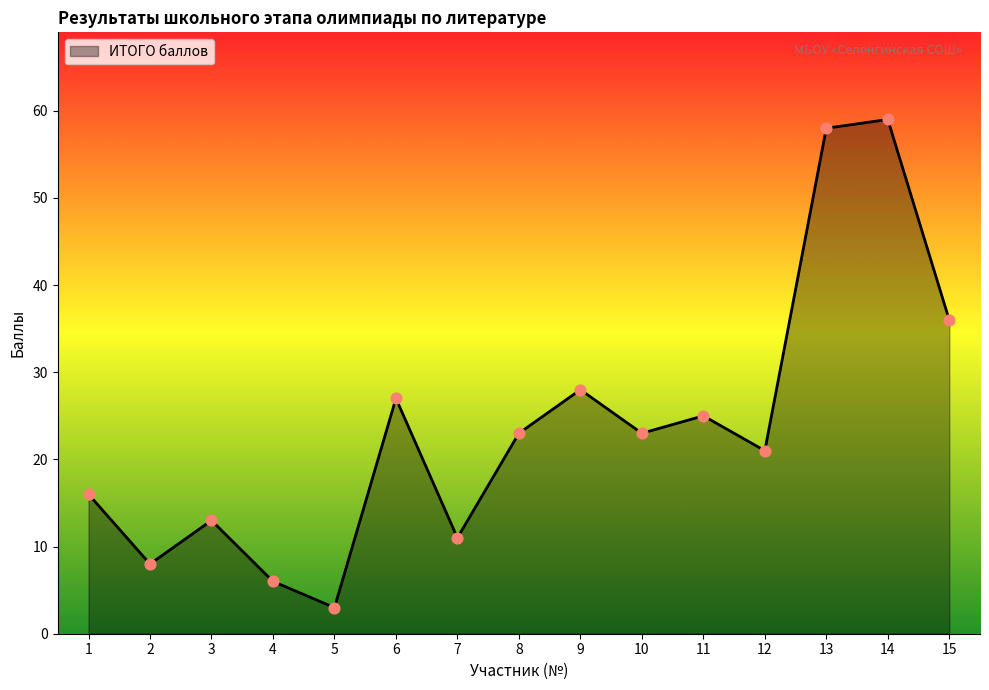

What is the change in value from 6 to 9?

+1